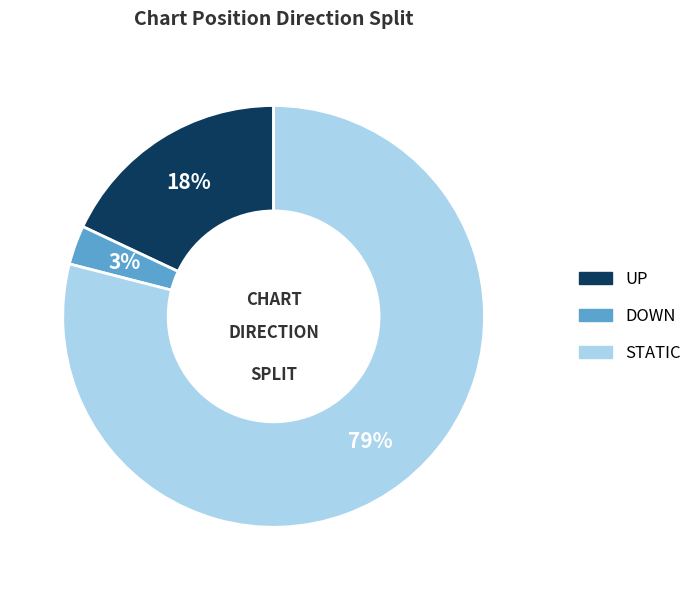

To the nearest percent, what is the average slice percentage?

33%